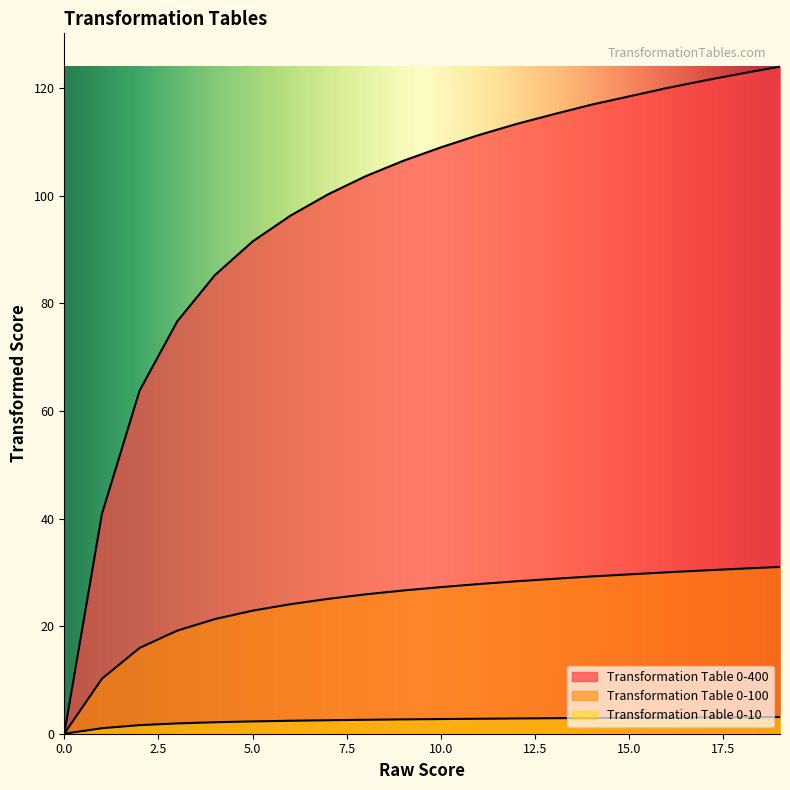

What is the highest value of the Transformation Table 0-400 series?

124.0